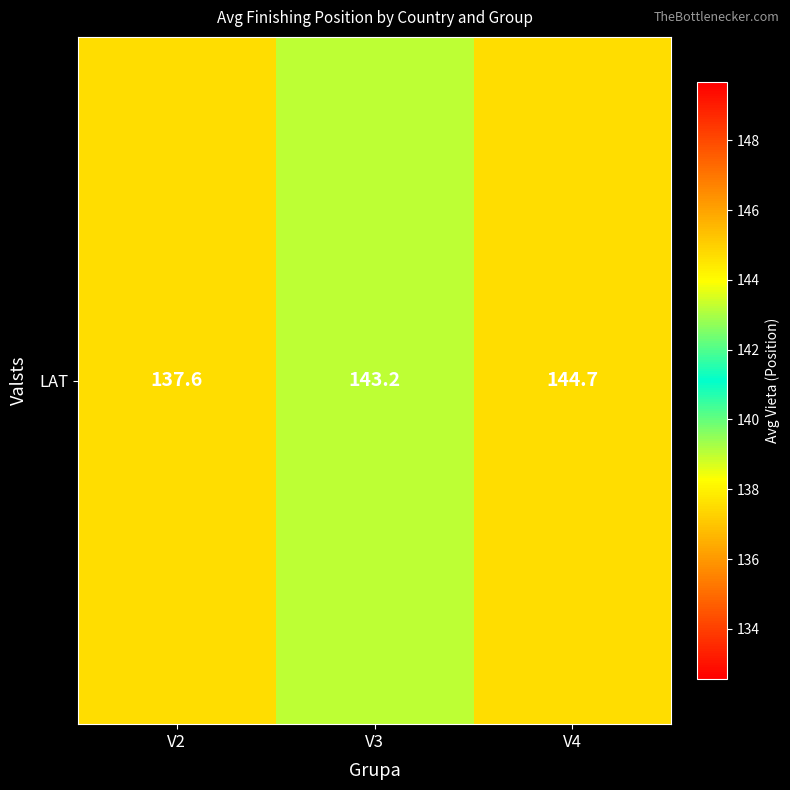

Reading left to right, what are all the values shown in this chart?

V2=137.6	V3=143.2	V4=144.7